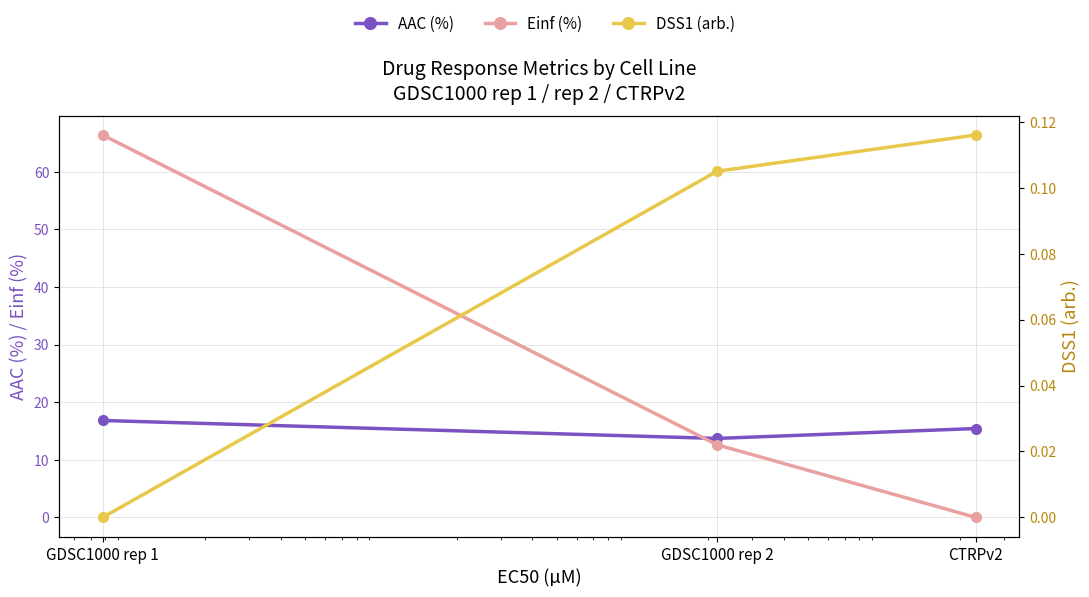

Read the AAC (%) value at GDSC1000 rep 1.

16.8